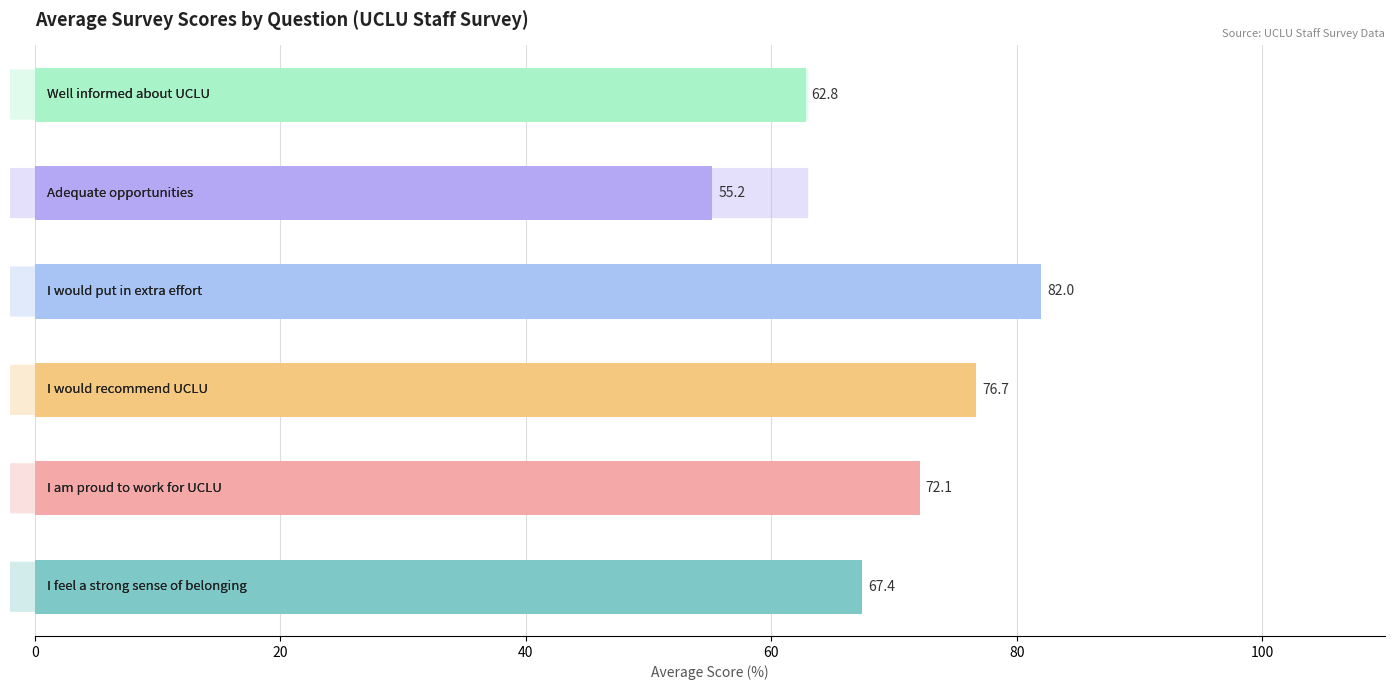

What is the minimum value shown in the chart?

55.2